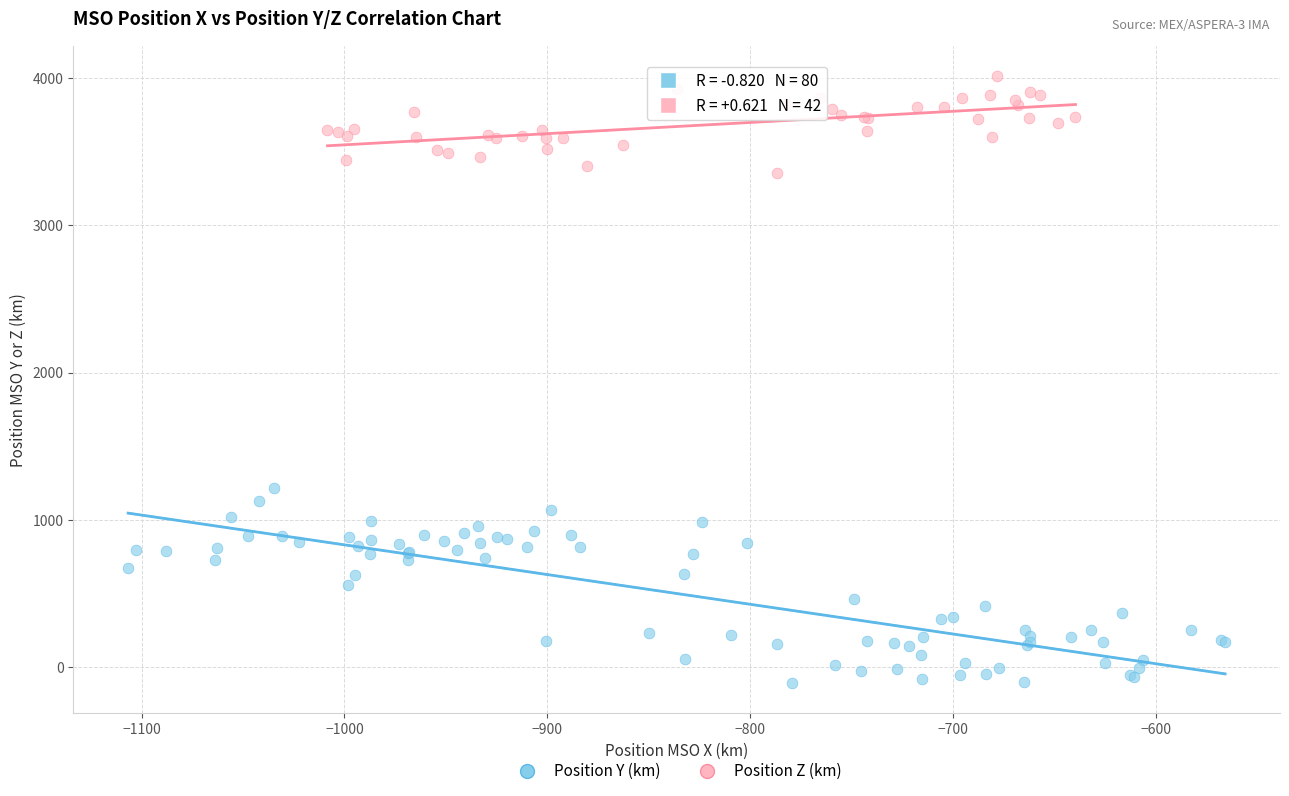

Which series reaches the maximum Y coordinate?

Position Z (km)